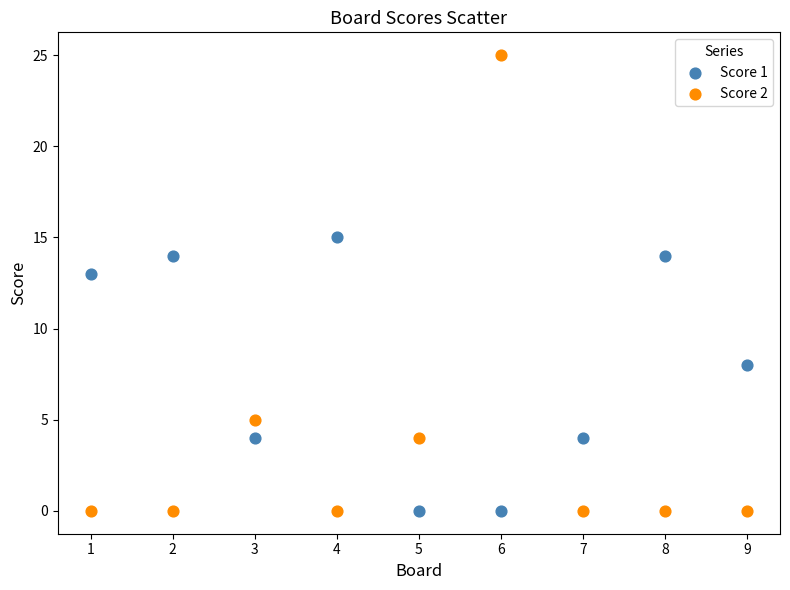

Across all series, what Y value is closest to 12?

13